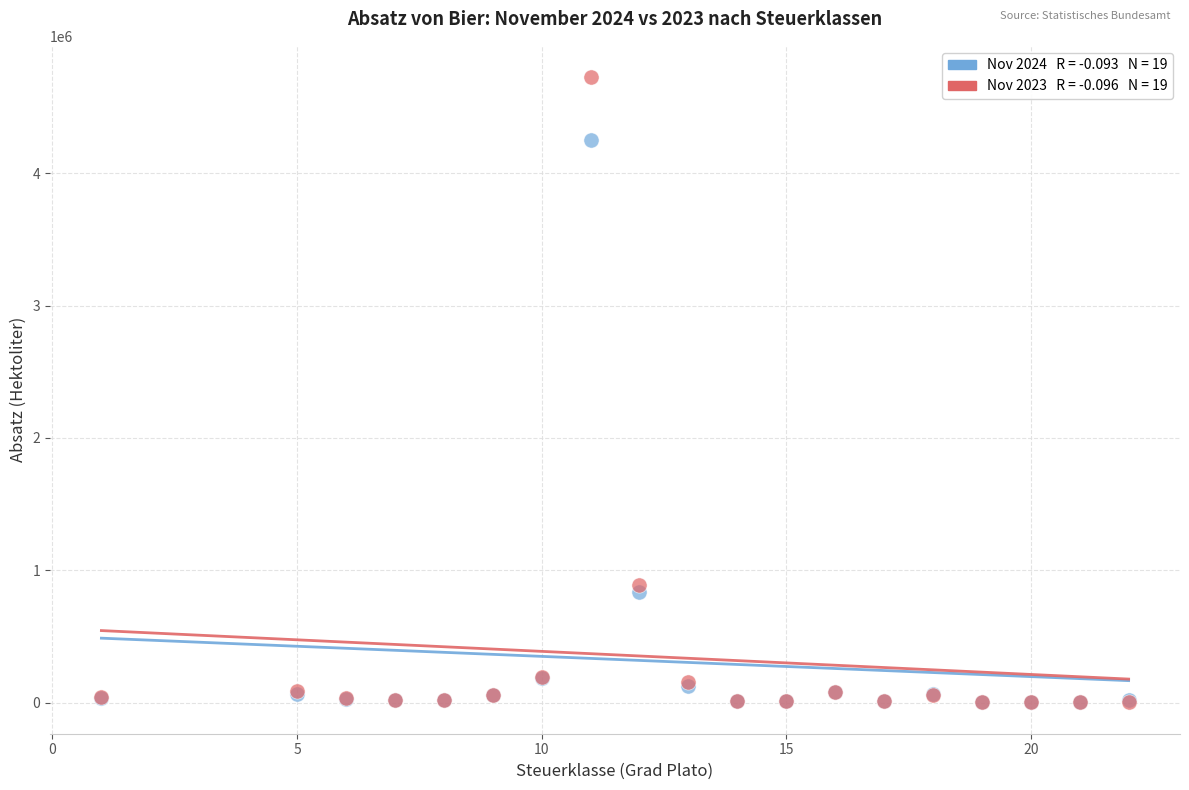

Across all series, what Y value is closest to 2364065?

886134.5